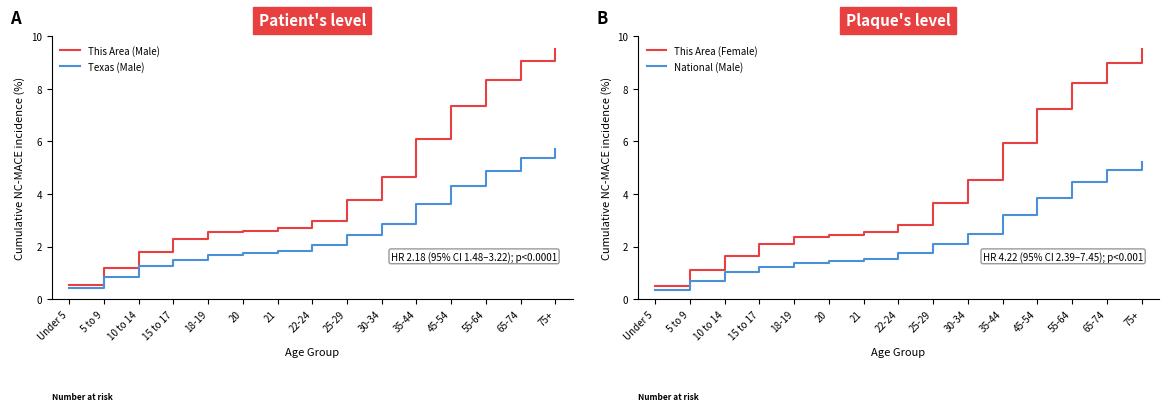

Is it true that Texas (Male) equals 4.3 at 45-54?

True